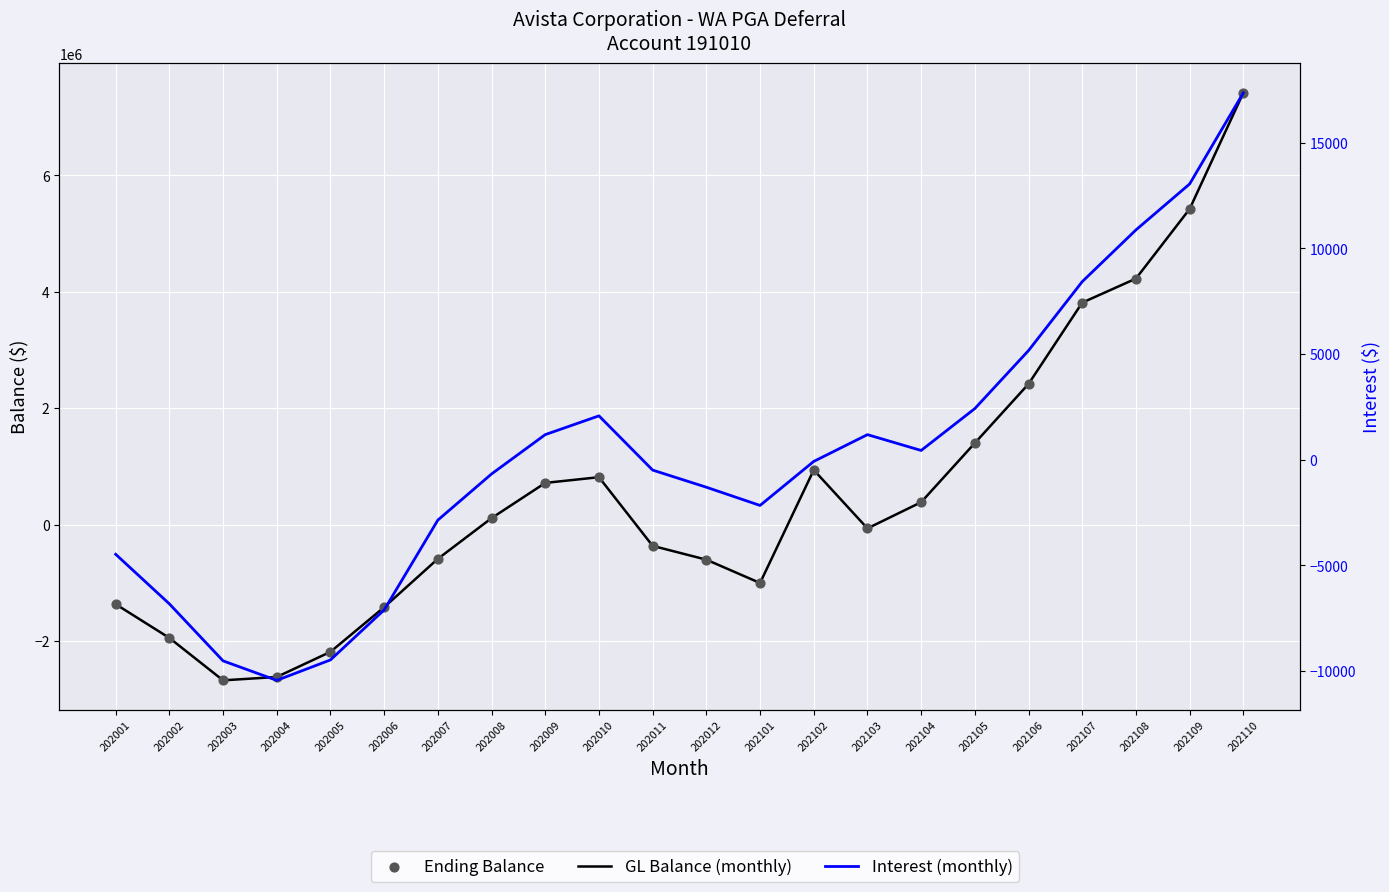

What are all the series names shown in the legend?

GL Balance (monthly), Ending Balance, Interest (monthly)